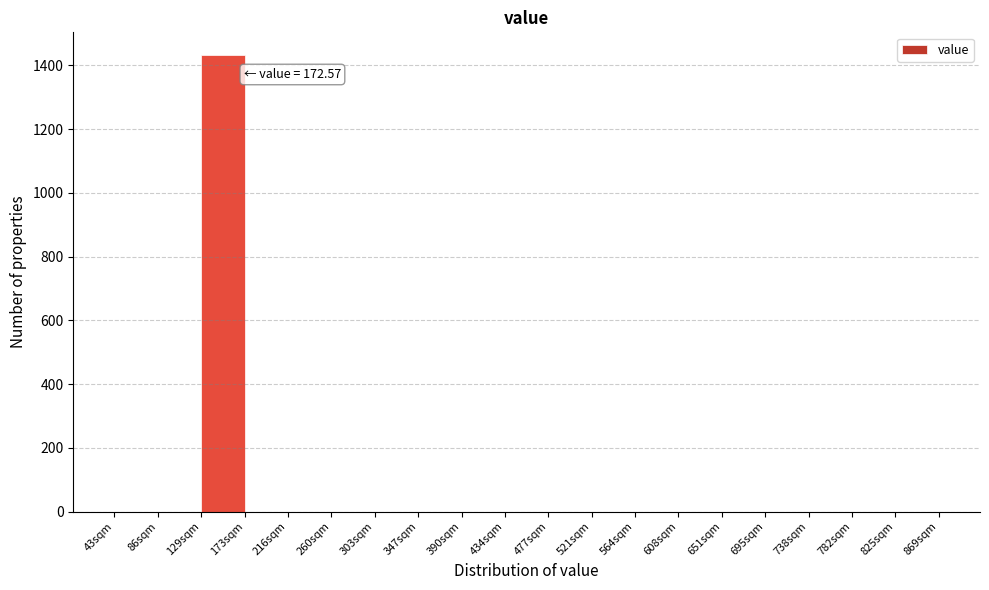

Over which range of the x-axis is the bar tallest?

130 to 175